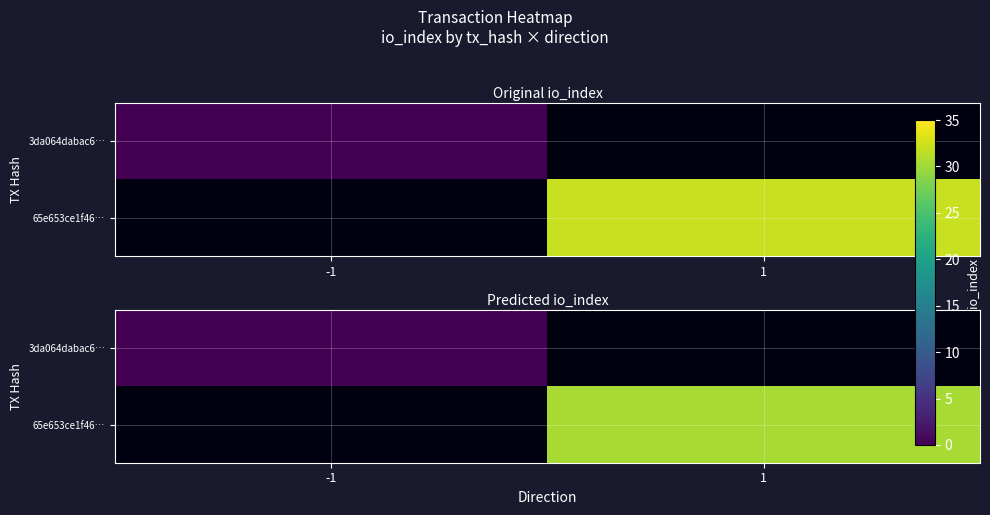

Which has a higher value, -1 or 1?

1